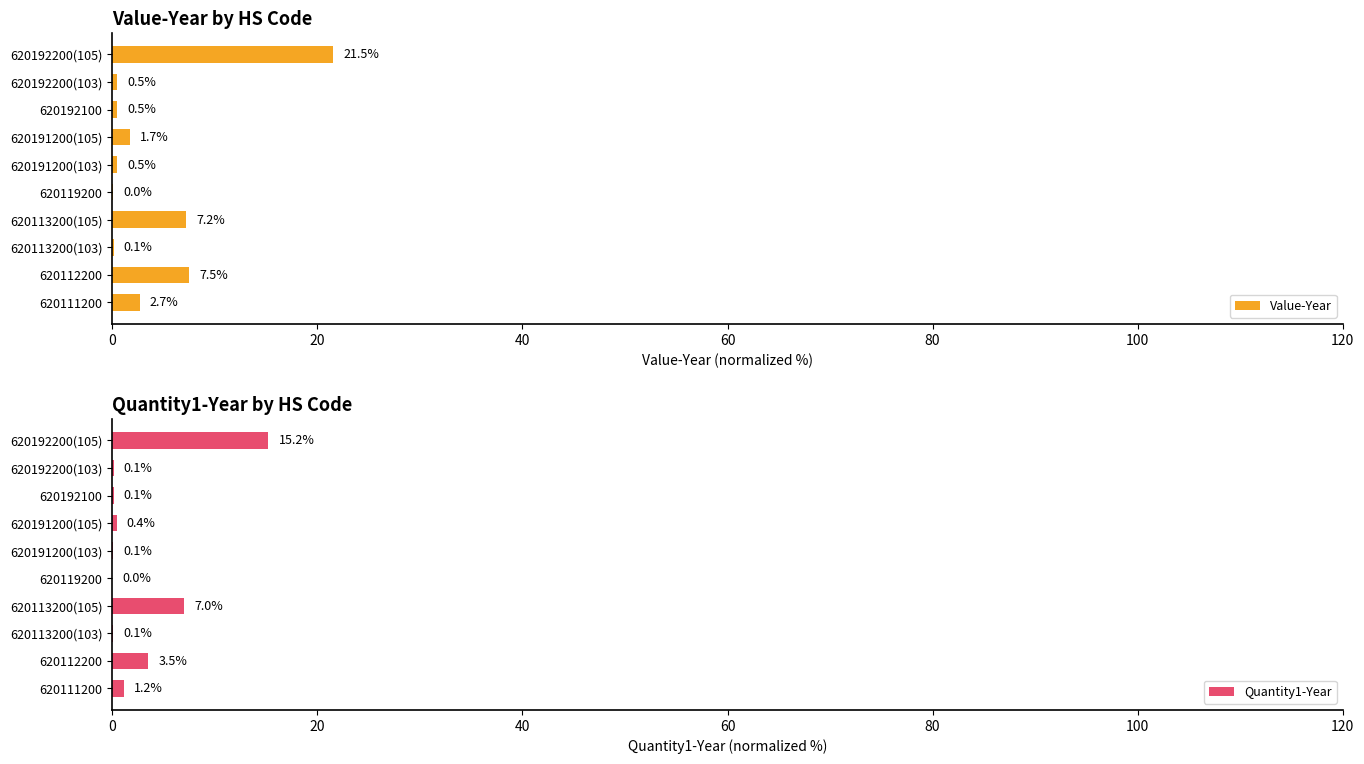

The Quantity1-Year series shows 0.1 at 620192200(103). True or false?

True